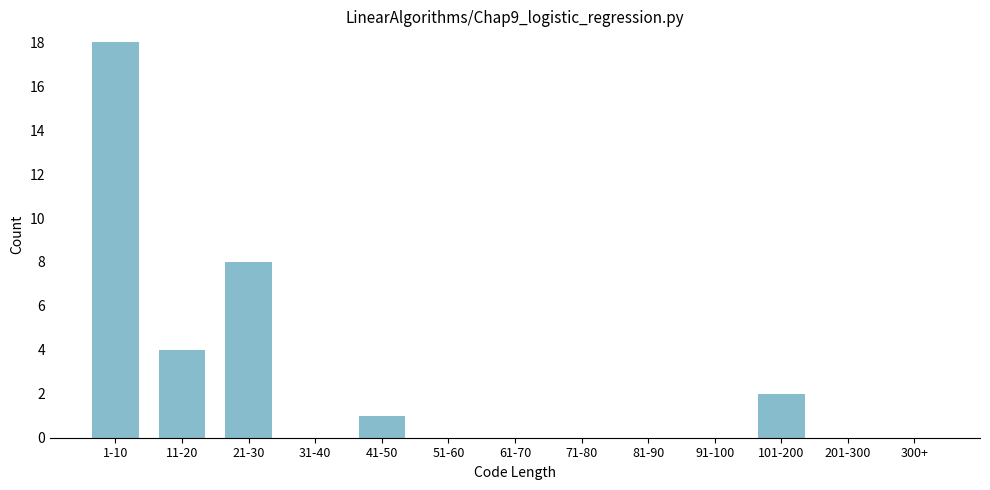

Reading left to right, extract all data points from this chart.

1-10=18	11-20=4	21-30=8	31-40=0	41-50=1	51-60=0	61-70=0	71-80=0	81-90=0	91-100=0	101-200=2	201-300=0	300+=0